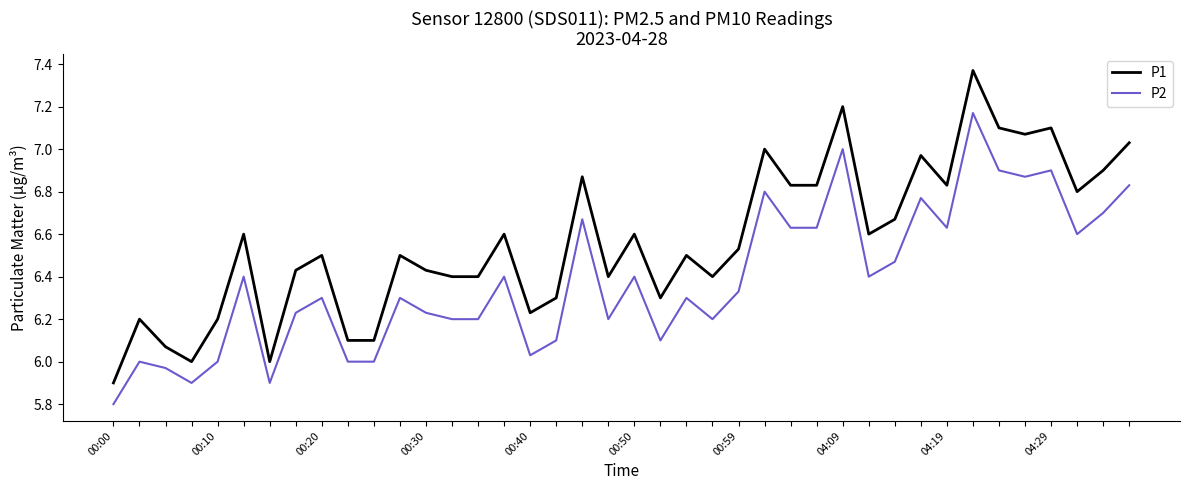

Which series has the widest spread of values?

P1